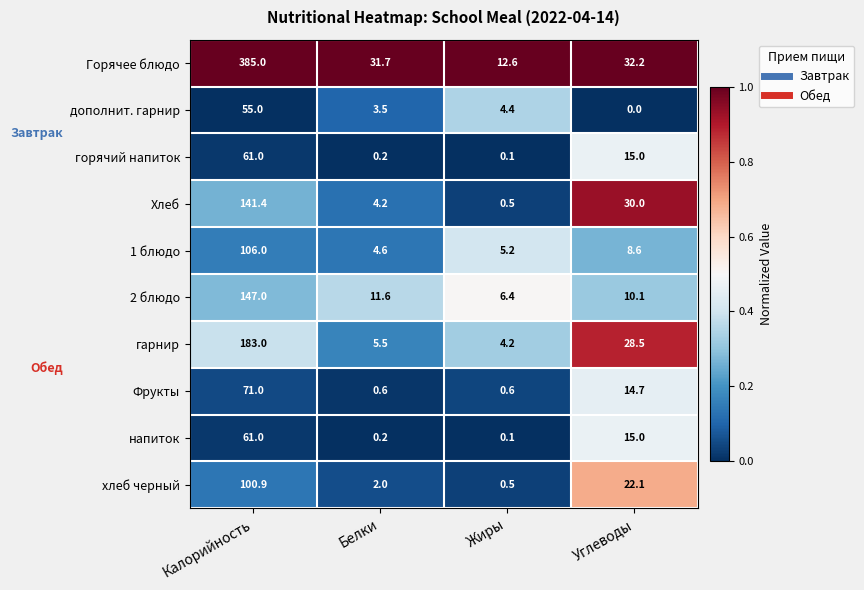

What is the difference between the maximum and minimum values in the напиток series?

60.9